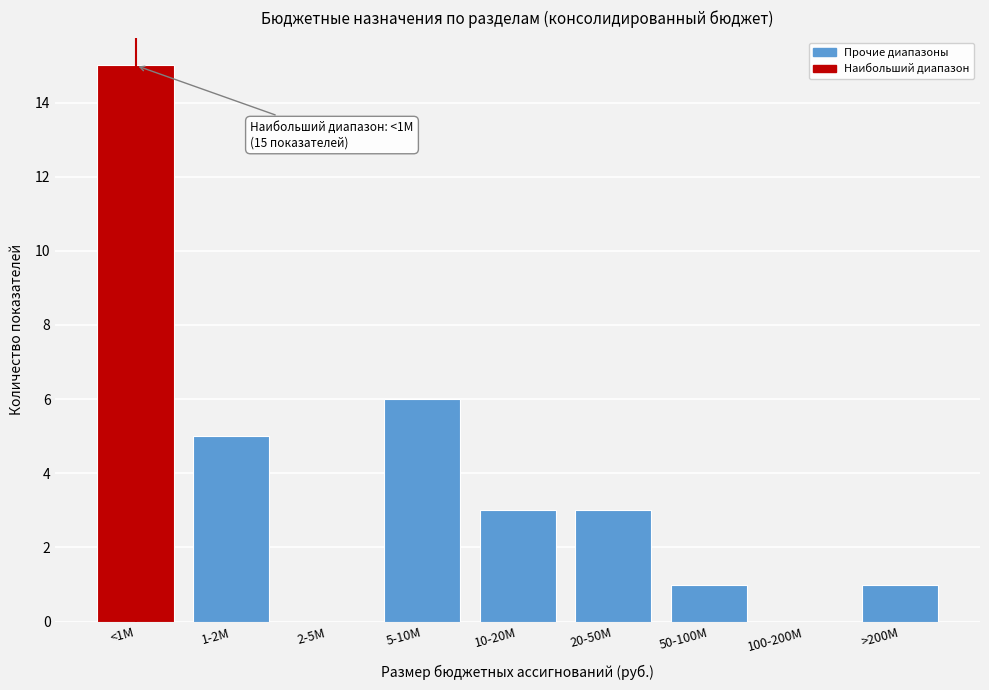

Reading left to right, transcribe all the data shown in this chart.

<1M=15	1-2M=5	2-5M=0	5-10M=6	10-20M=3	20-50M=3	50-100M=1	100-200M=0	>200M=1